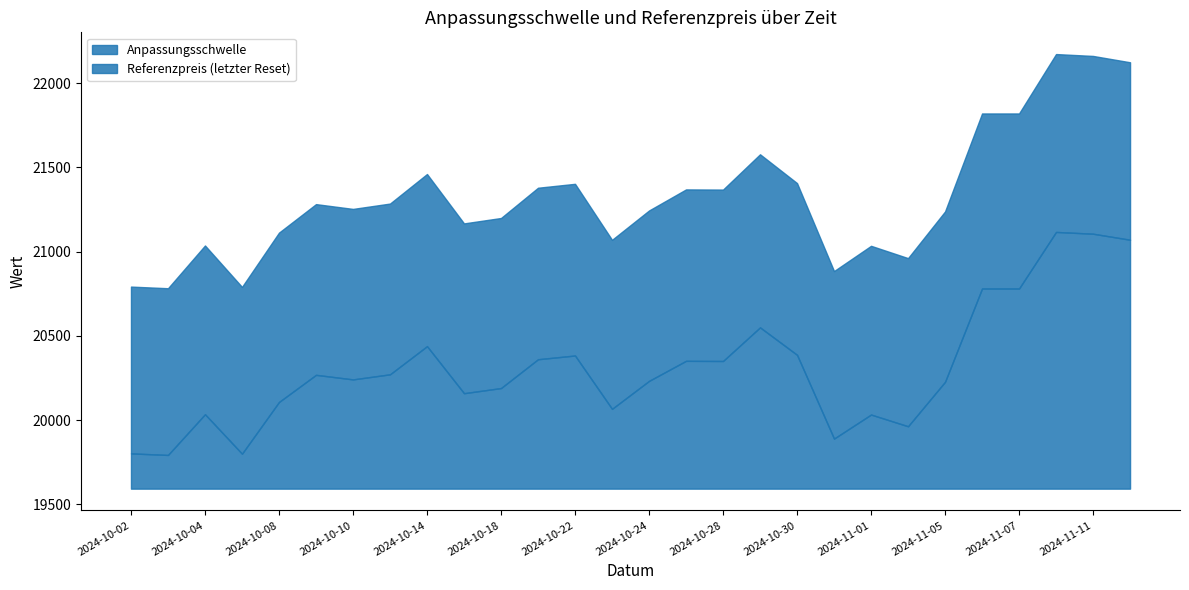

How many interior local peaks does the Anpassungsschwelle series have?

8